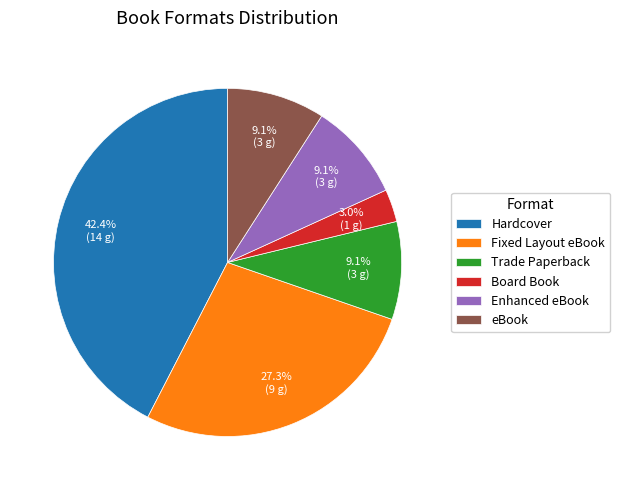

Which slice is the smallest?

Board Book